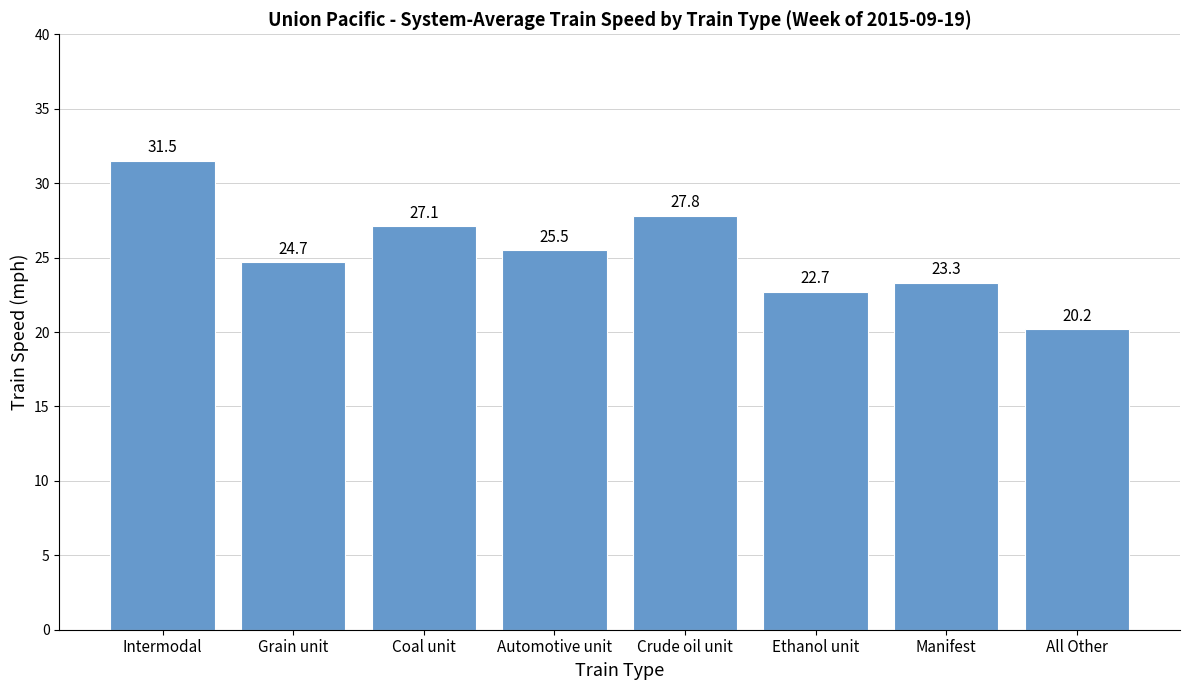

The value at Intermodal is 31.5. True or false?

True